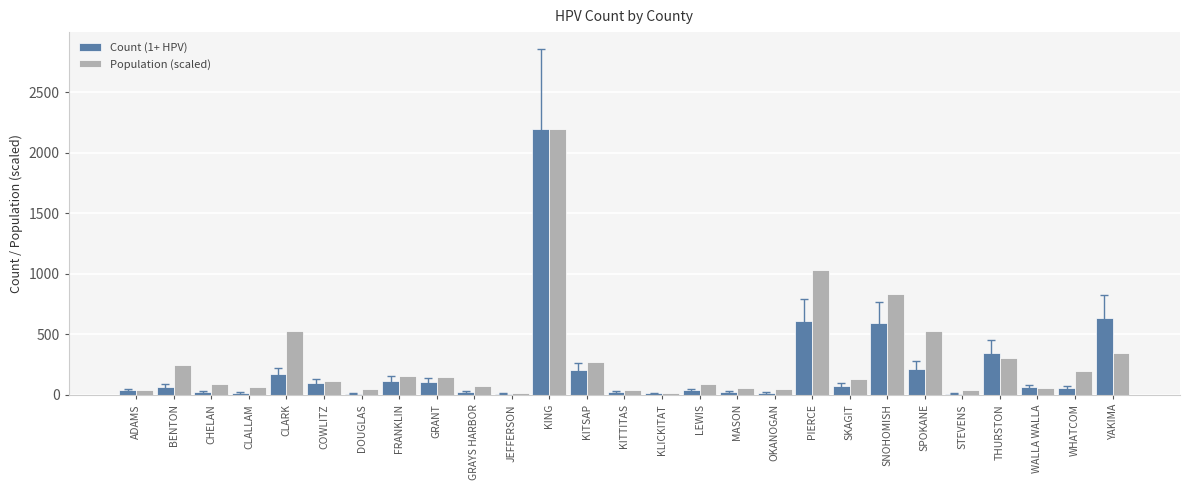

What is the highest value of the Population (scaled) series?

2195.0